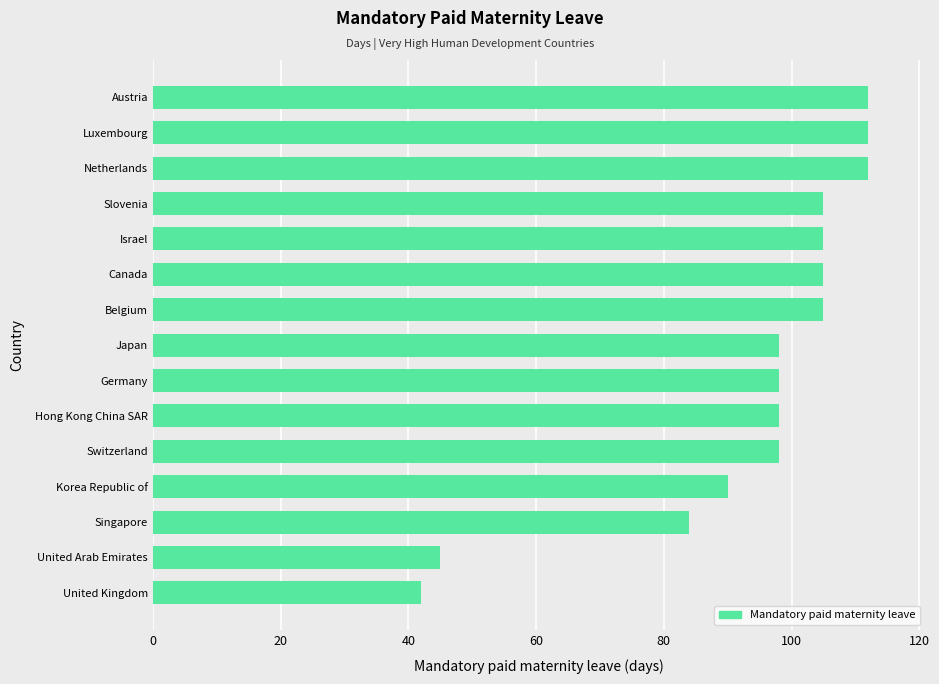

Reading bottom to top, transcribe all the data shown in this chart.

42	45	84	90	98	98	98	98	105	105	105	105	112	112	112